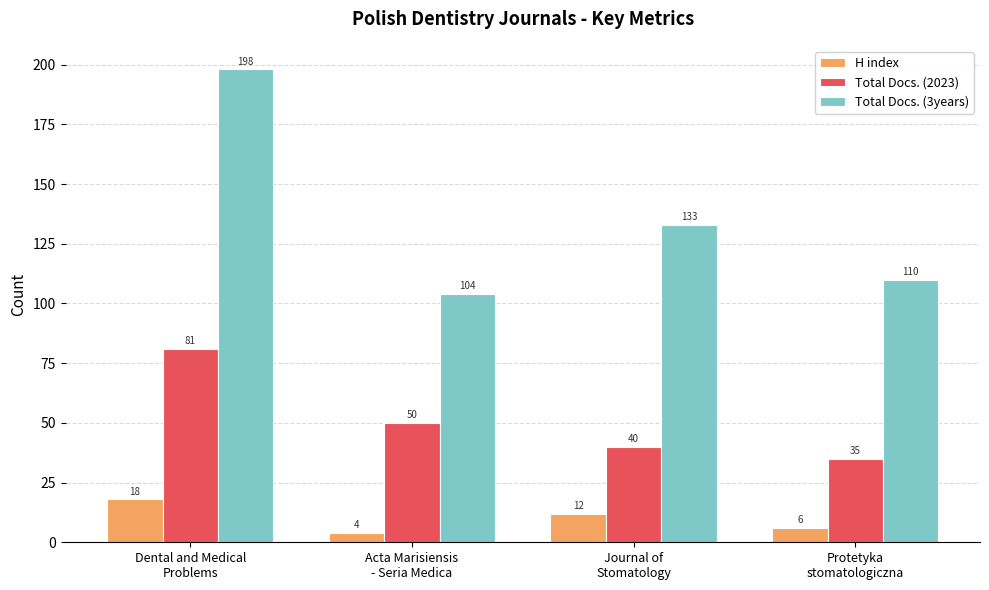

What is the average value of the Total Docs. (3years) series?

136